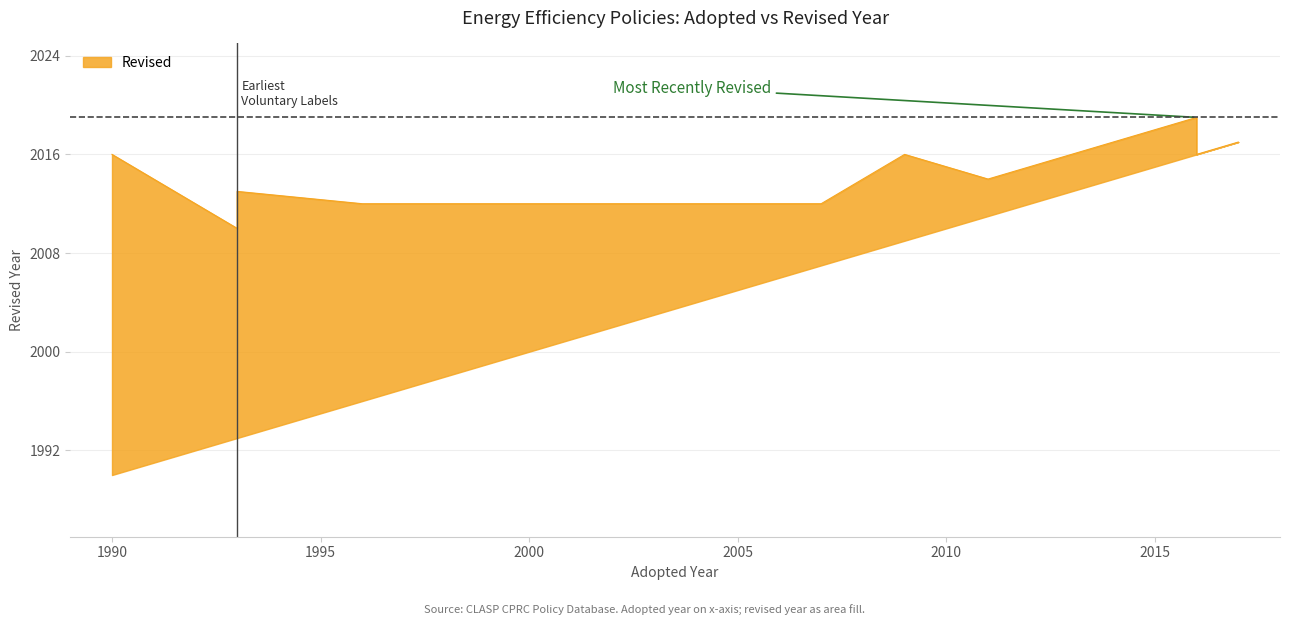

Which label corresponds to the largest value in the chart?

2016